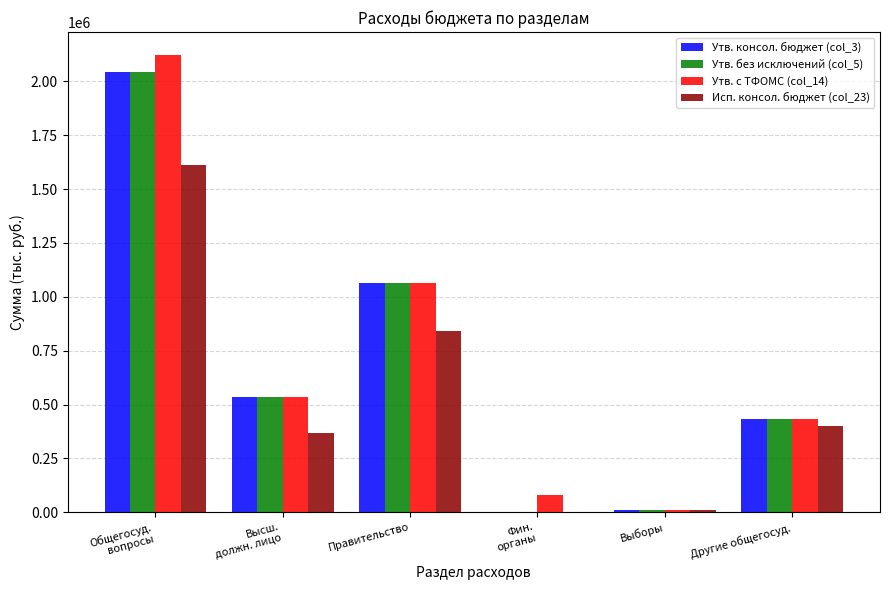

How many values in Исп. консол. бюджет (col_23) are above zero?

5